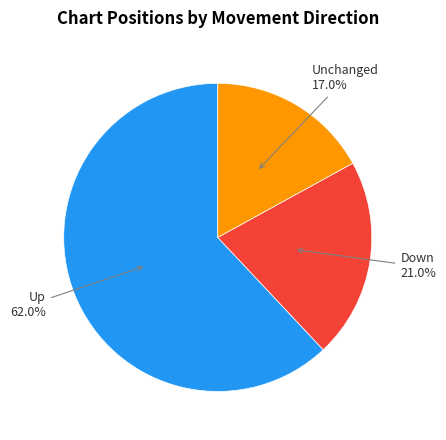

Does Up account for over 50% of the chart?

Yes